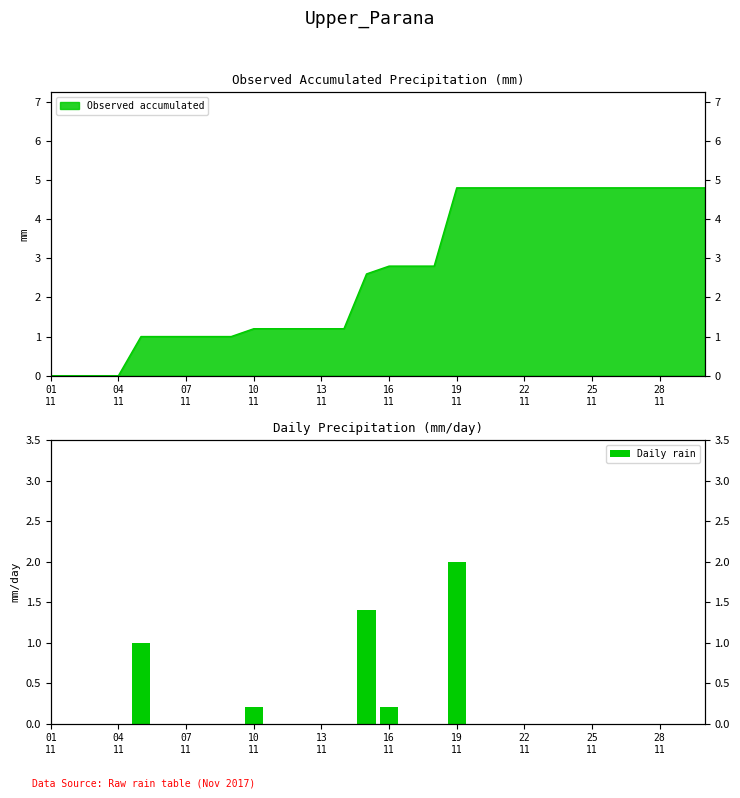

How many positive values are there?

5